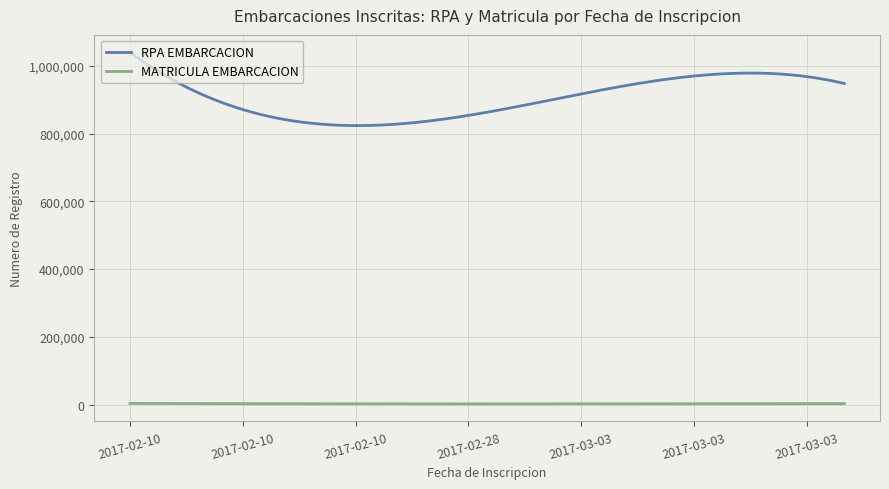

Which series has the largest range (max minus min)?

RPA EMBARCACION